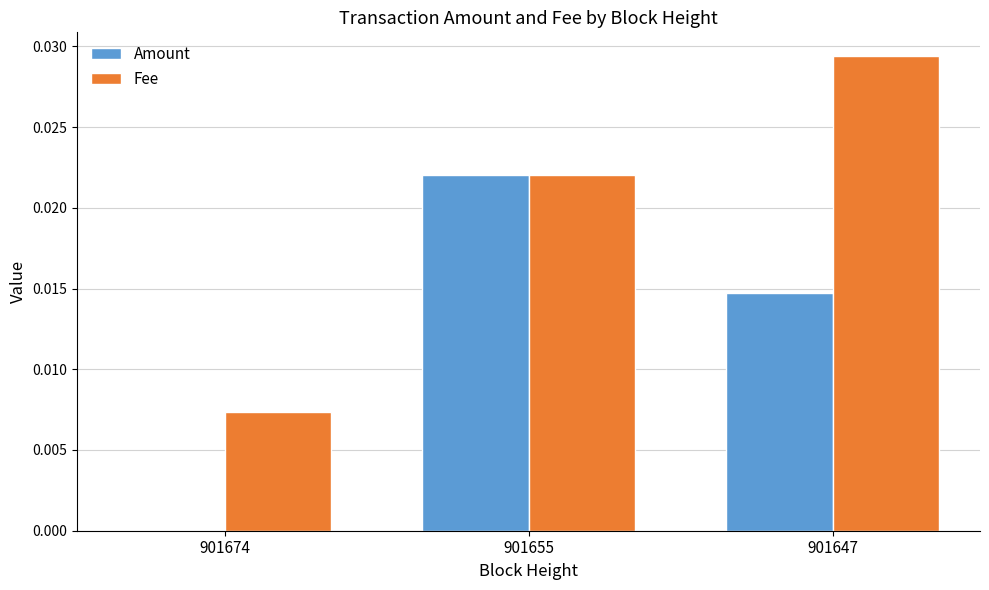

At which label does Fee reach its peak?

901647